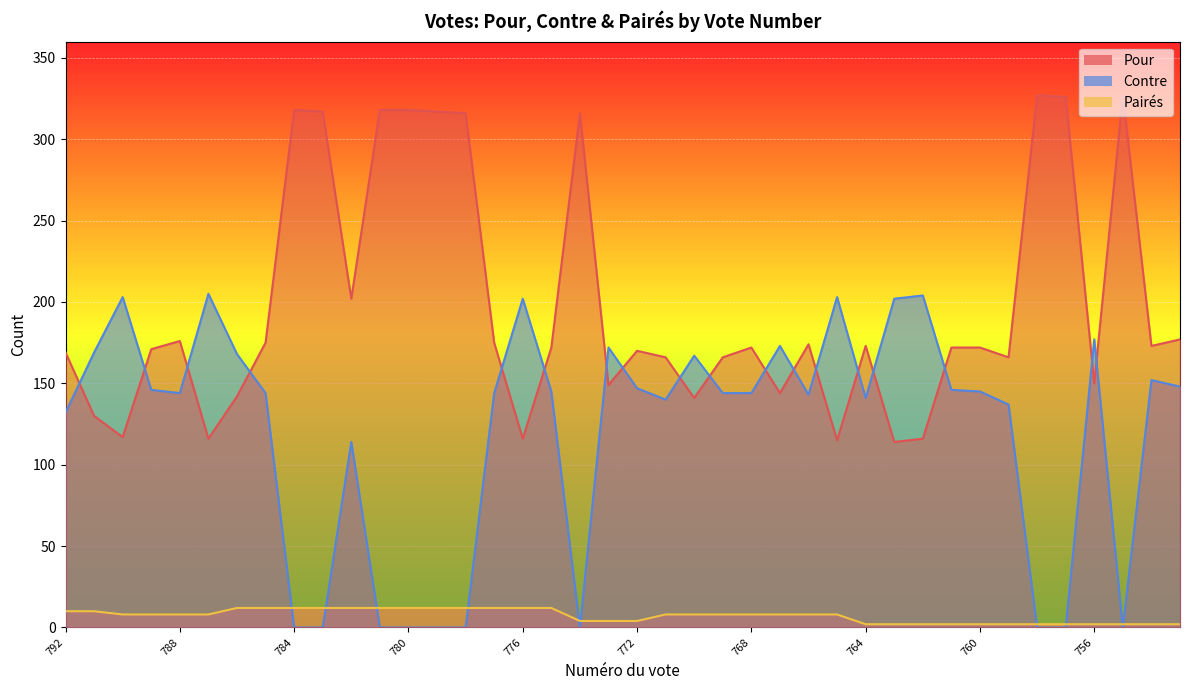

Is it true that Pour equals 316 at 778?

True